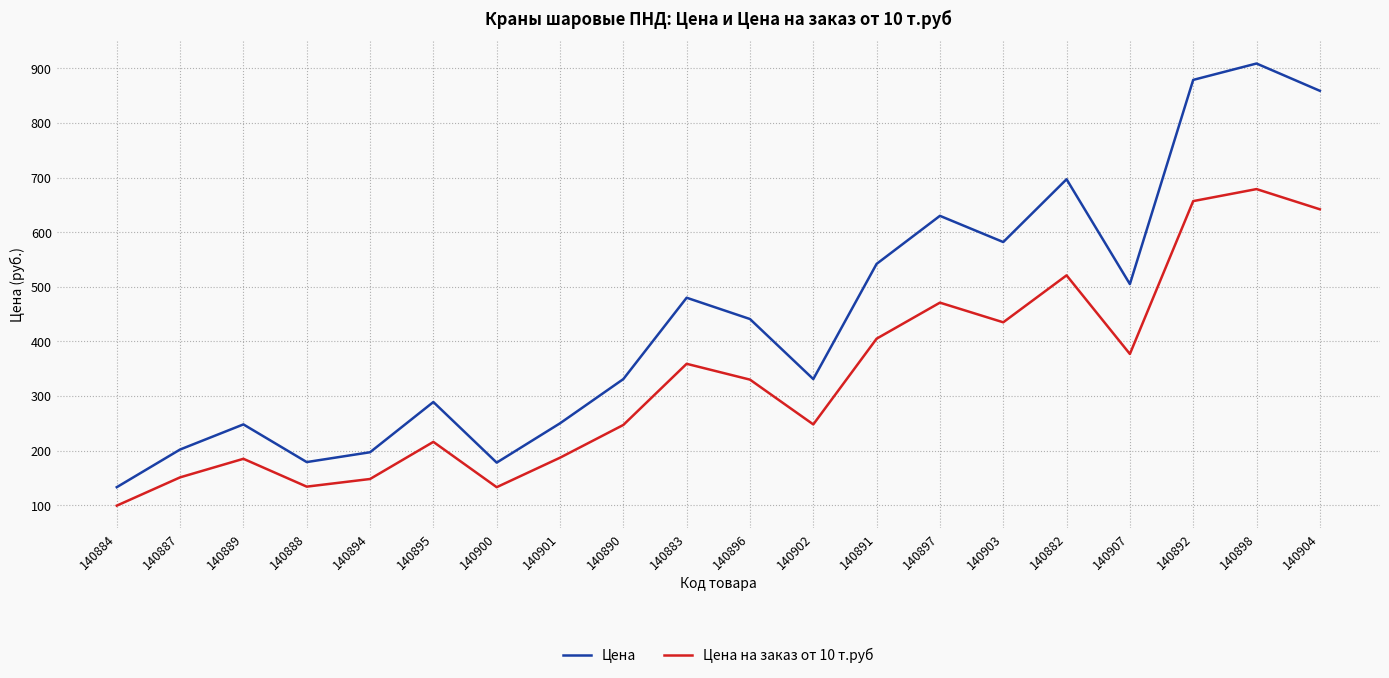

What is the total value across all series at 140894?

345.0